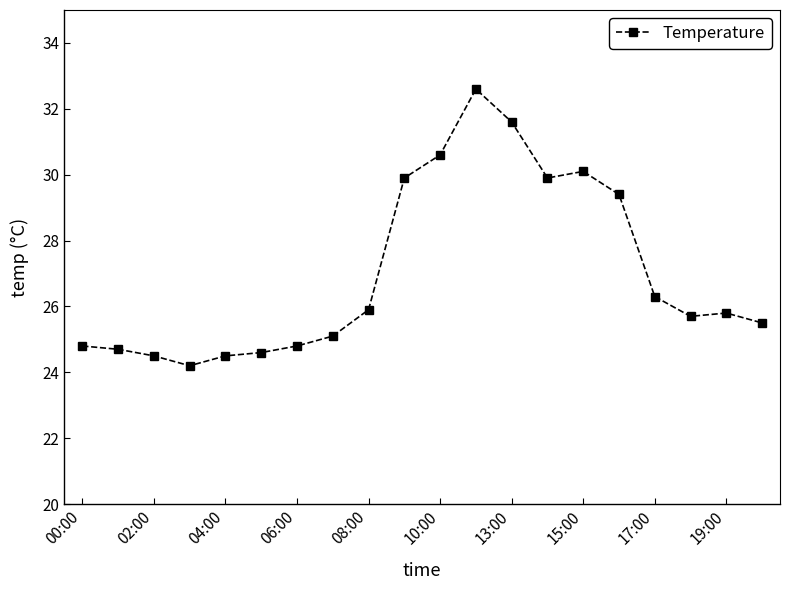

What is the difference between the maximum and minimum values?

8.4